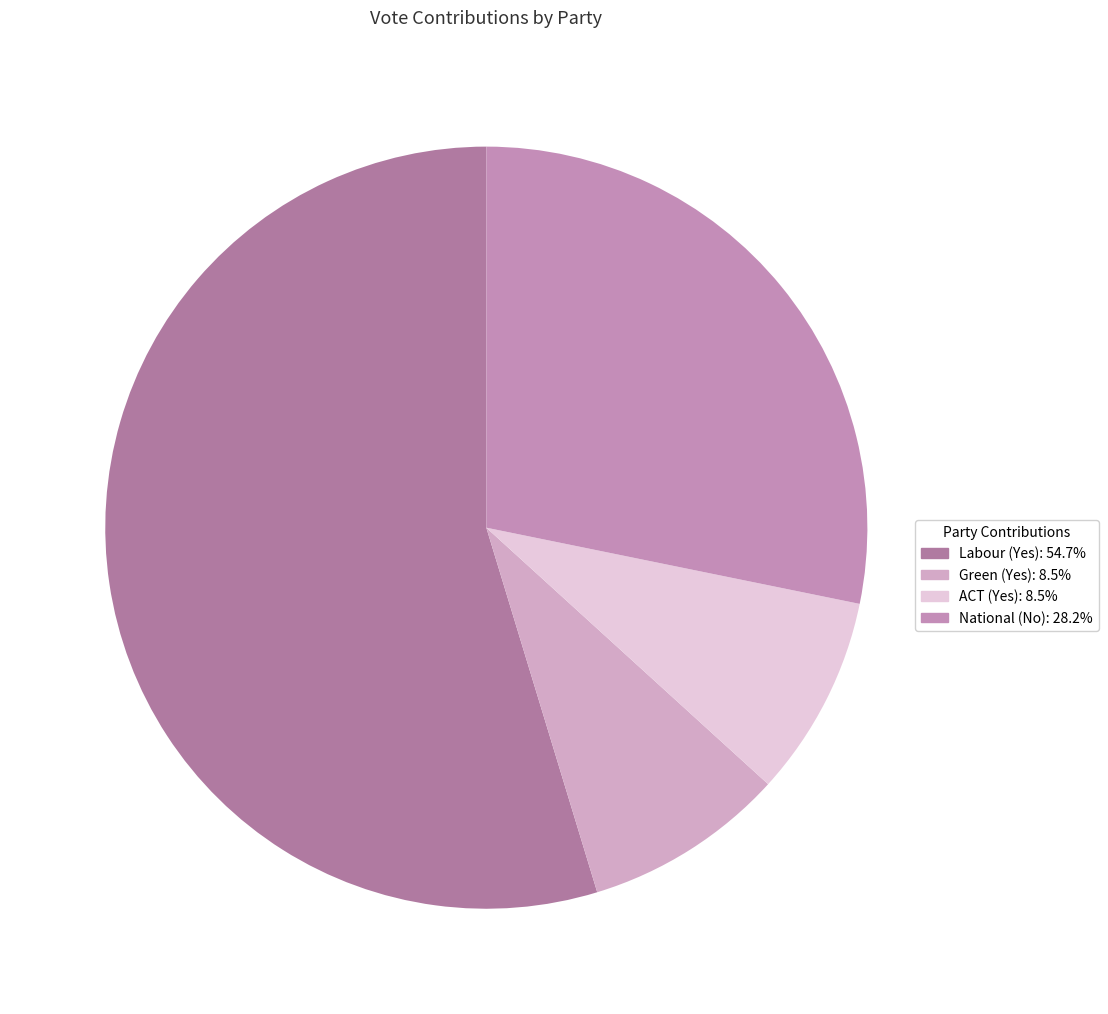

Approximately how many times larger is the value at Labour (Yes) compared to Green (Yes)?

6.4